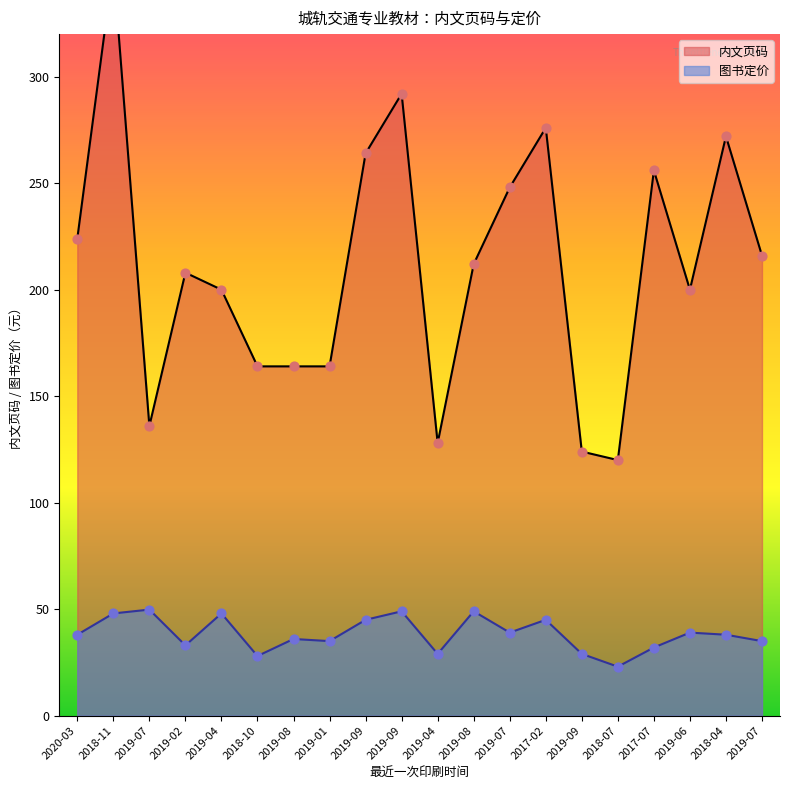

Which series has the largest Y range (max minus min)?

内文页码